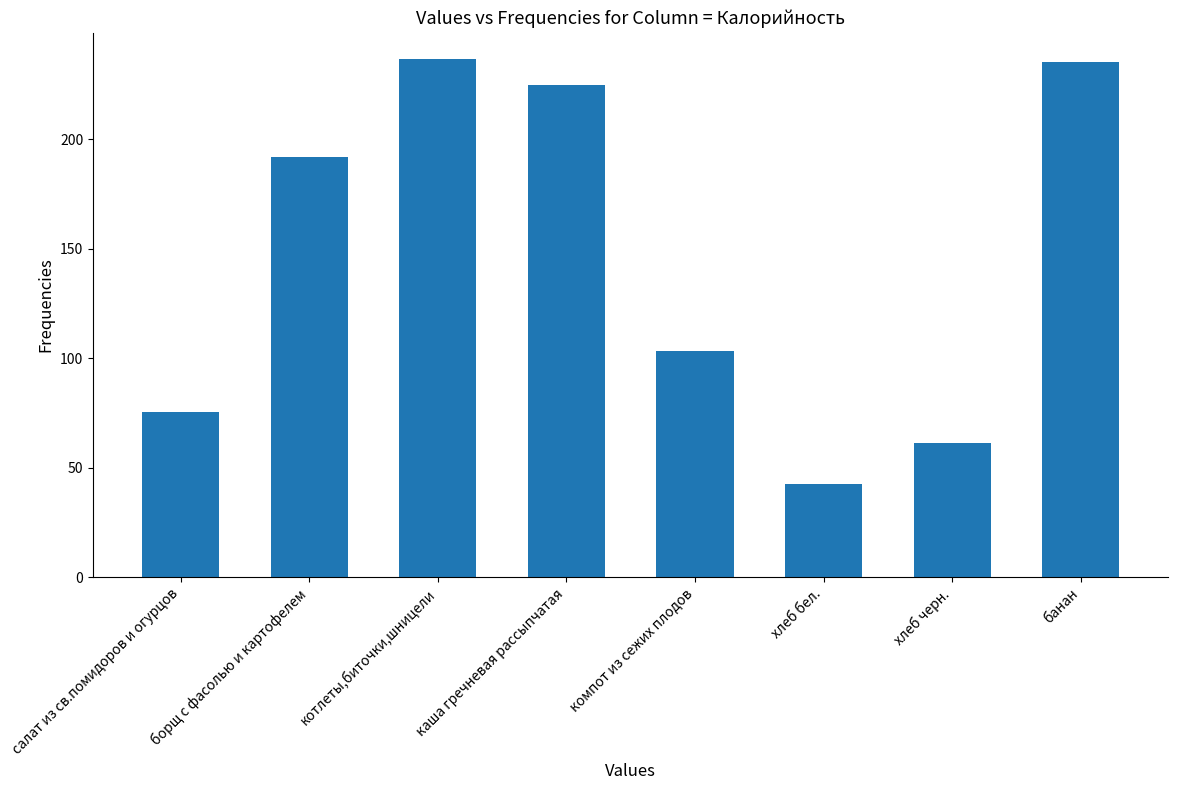

What is the smallest value displayed?

42.7